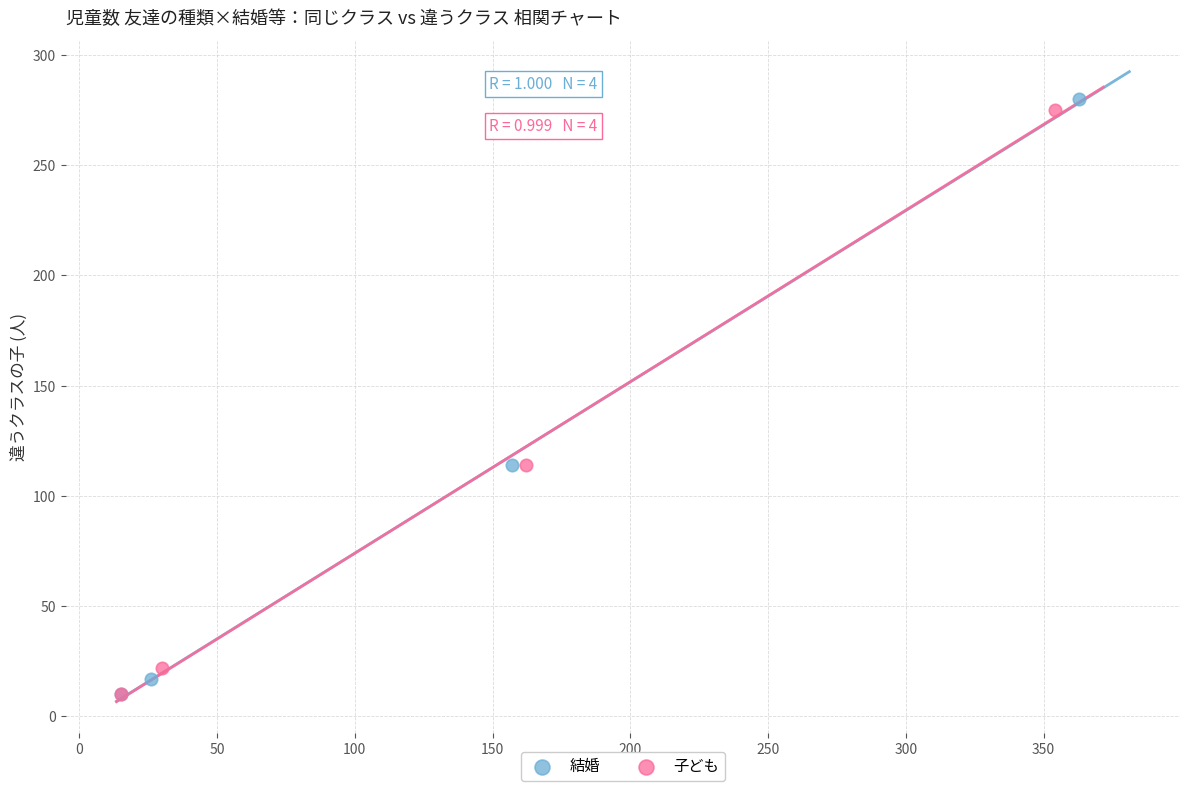

Which series contains the highest Y value?

結婚